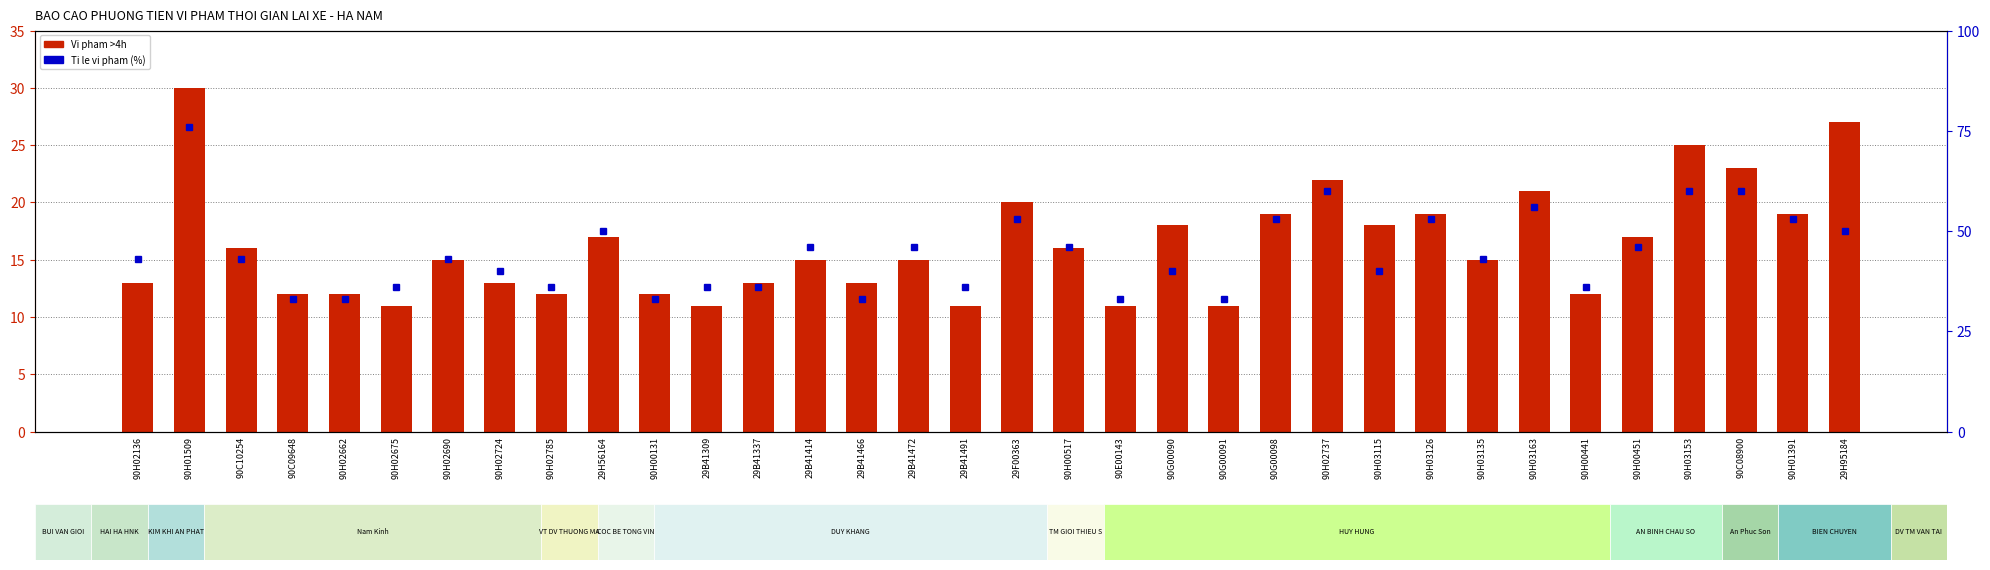

Between 90H02136 and 90E00143, which series saw the biggest shift?

Ti le vi pham (%)